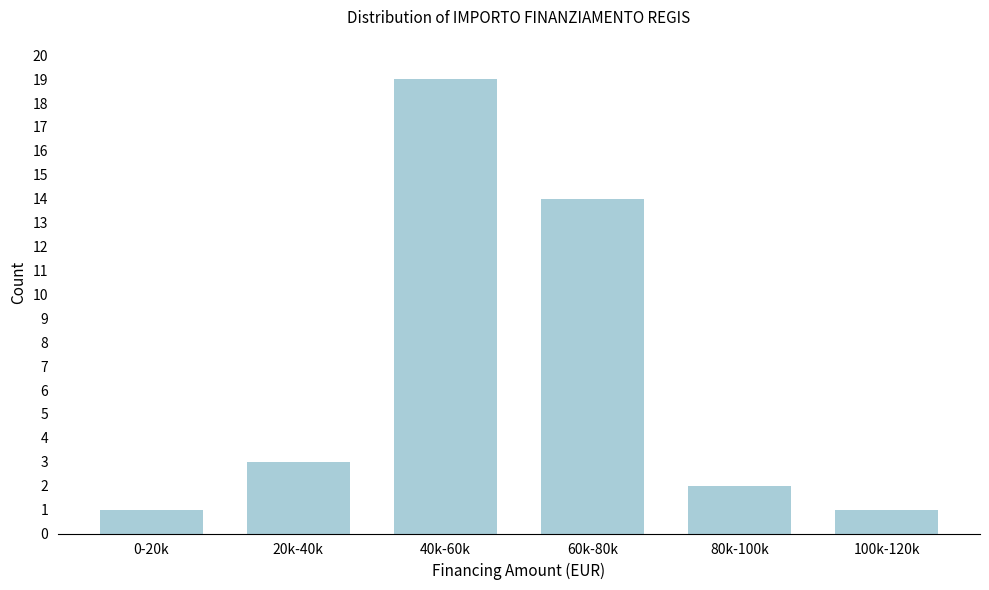

Reading left to right, transcribe all the data shown in this chart.

0-20k=1	20k-40k=3	40k-60k=19	60k-80k=14	80k-100k=2	100k-120k=1